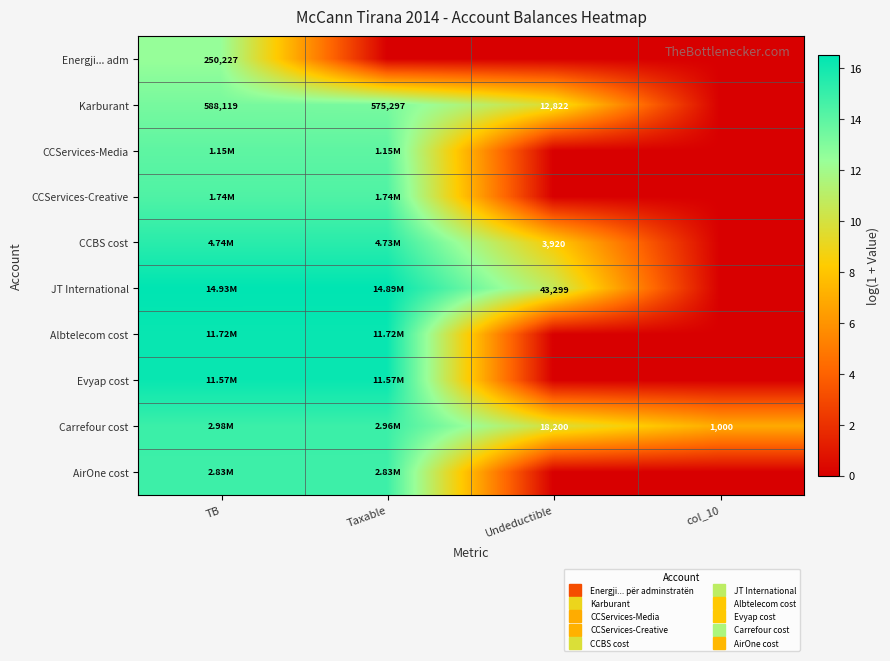

At which label does CCBS cost reach its peak?

TB